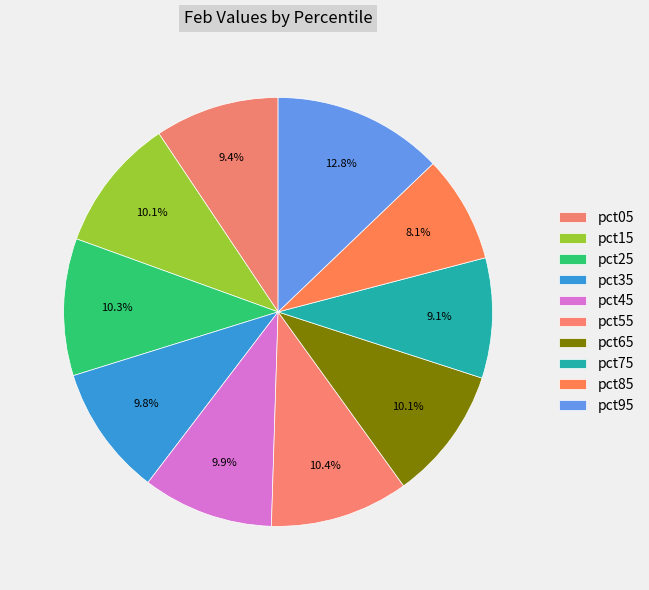

To the nearest percent, what percentage of the pie is pct25?

10%